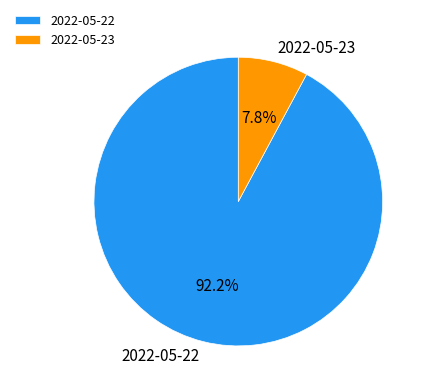

To the nearest percent, what is the difference between the 2022-05-22 and 2022-05-23 slice percentages?

84%